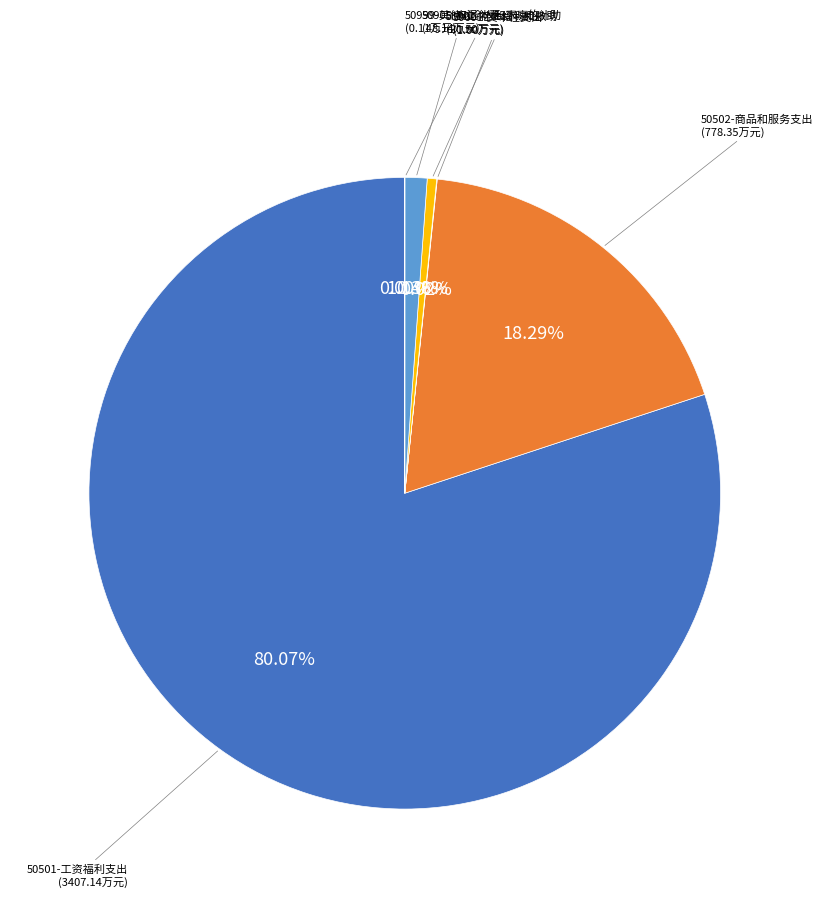

To the nearest percent, what is the difference between the largest and smallest slice percentages?

80%